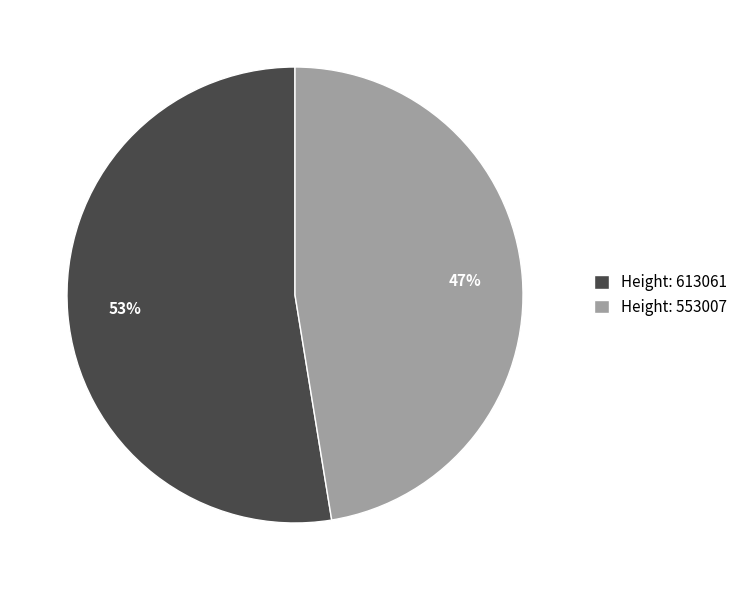

Does any single category account for the majority?

Yes